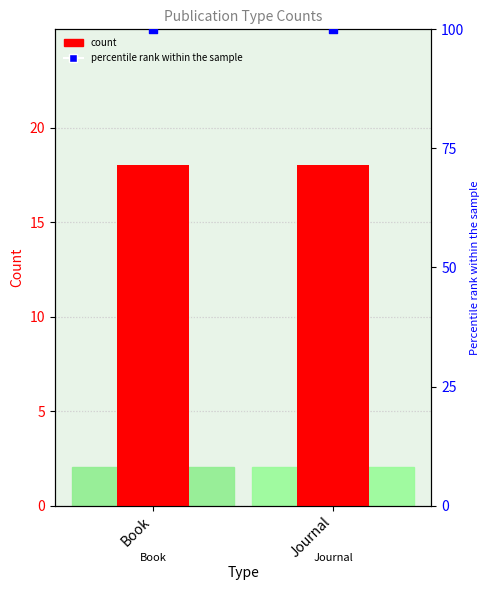

Which series reaches the maximum Y coordinate?

percentile rank within the sample